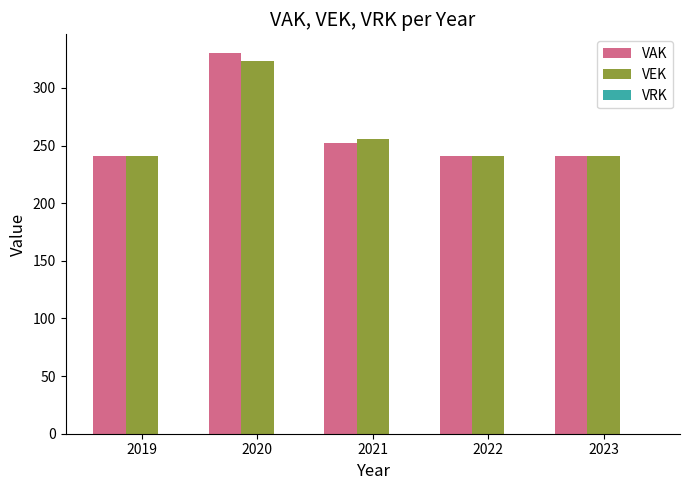

At which label is VEK closest to 282?

2021